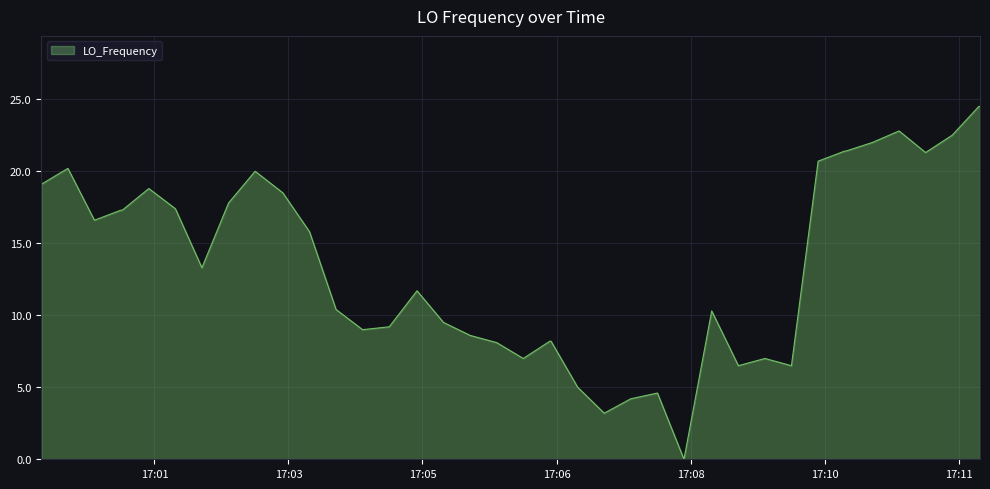

How many values are below 15?

20